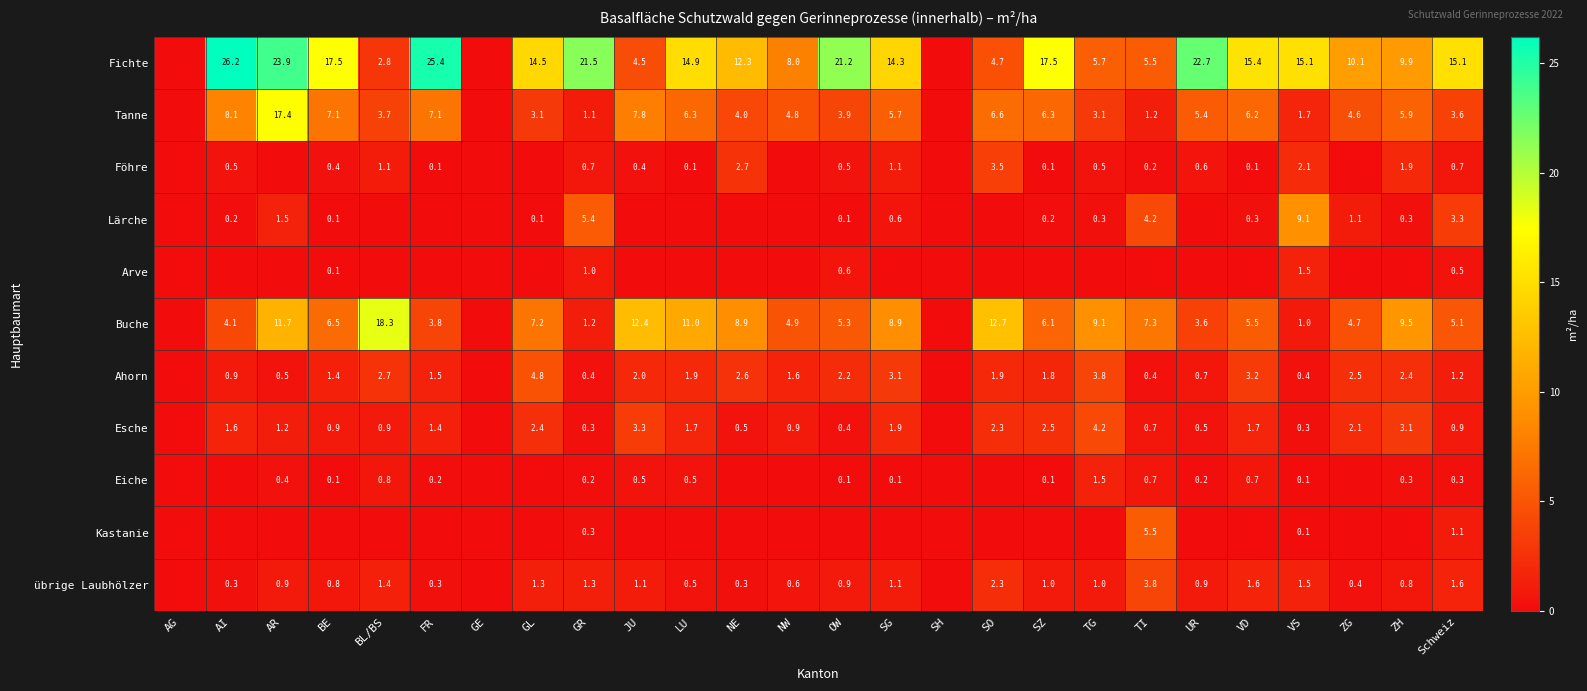

The value of Fichte at BL/BS is 2.8. True or false?

True